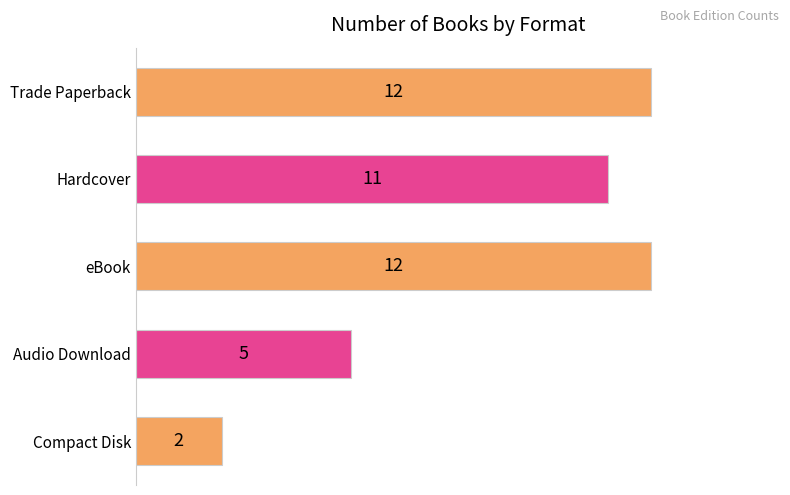

Which label corresponds to the smallest value in the chart?

Compact Disk